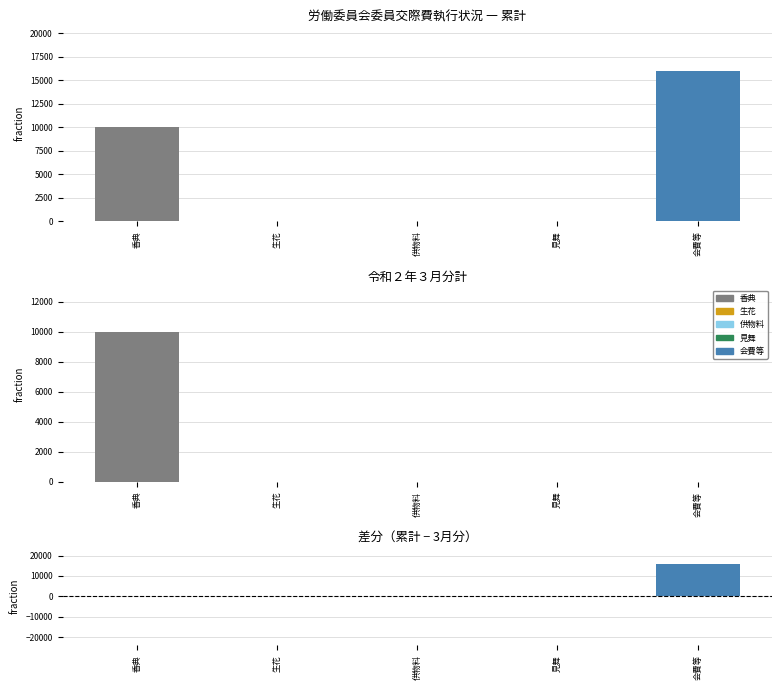

How many categories are shown in the chart?

5